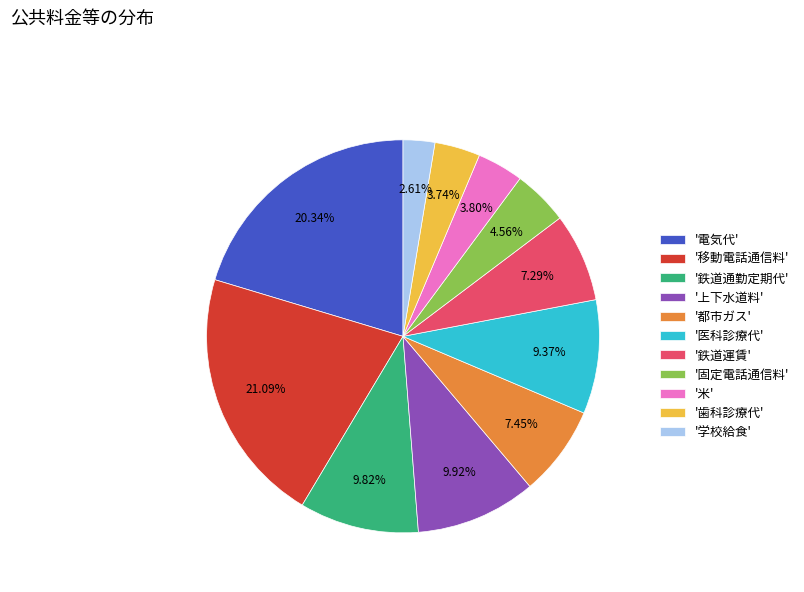

Combined, do '学校給食' and '鉄道運賃' account for over 50%?

No